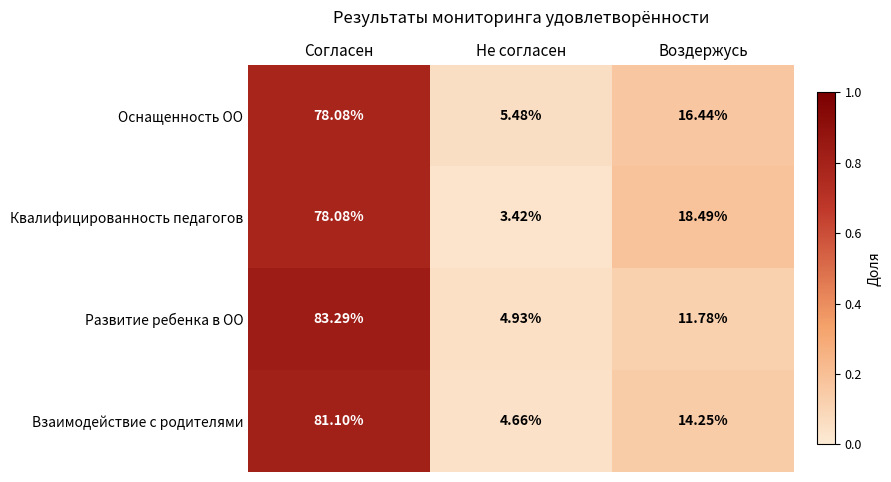

List the labels in order of Взаимодействие с родителями value, largest first.

Согласен, Воздержусь, Не согласен